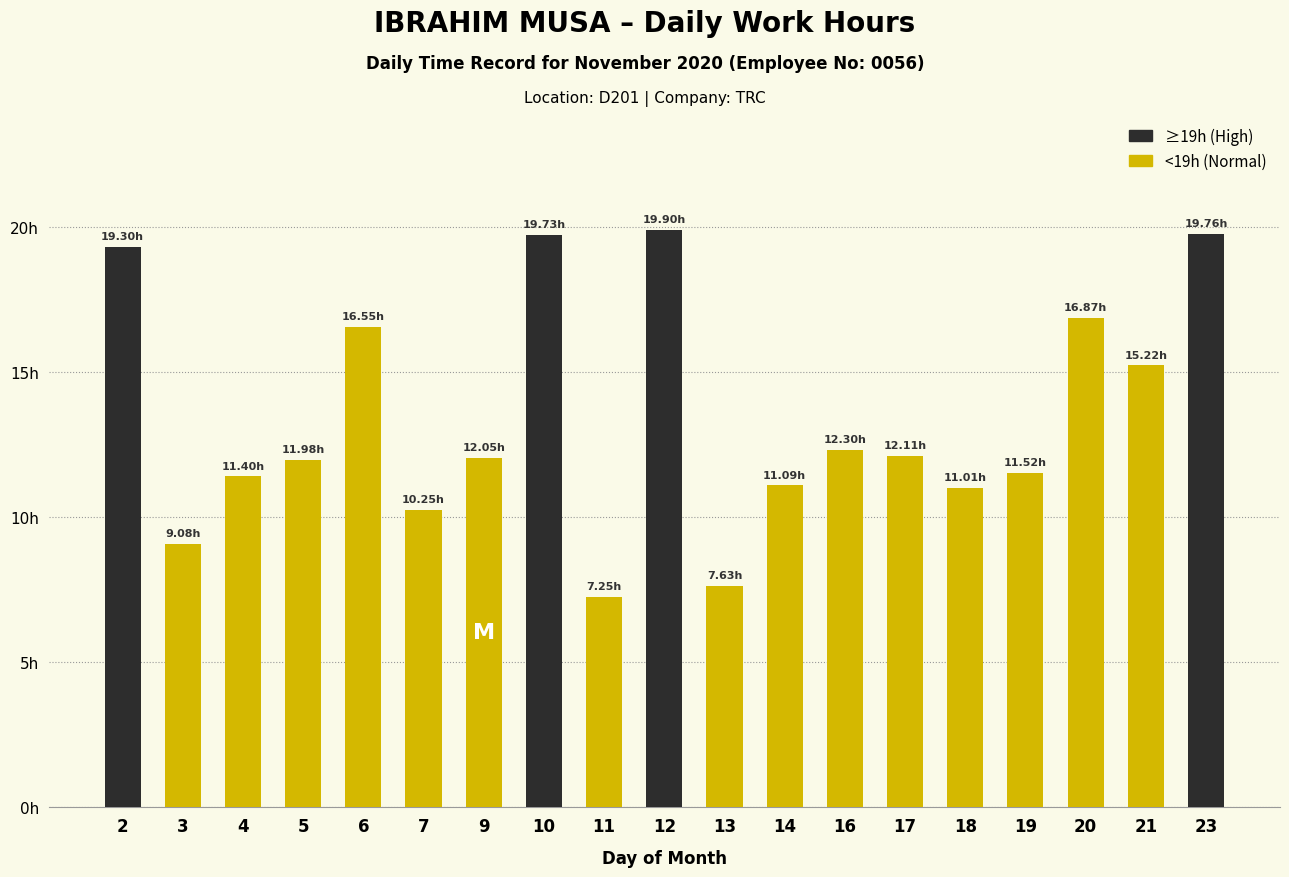

What is the sum of the values at 14 and 23?

30.9